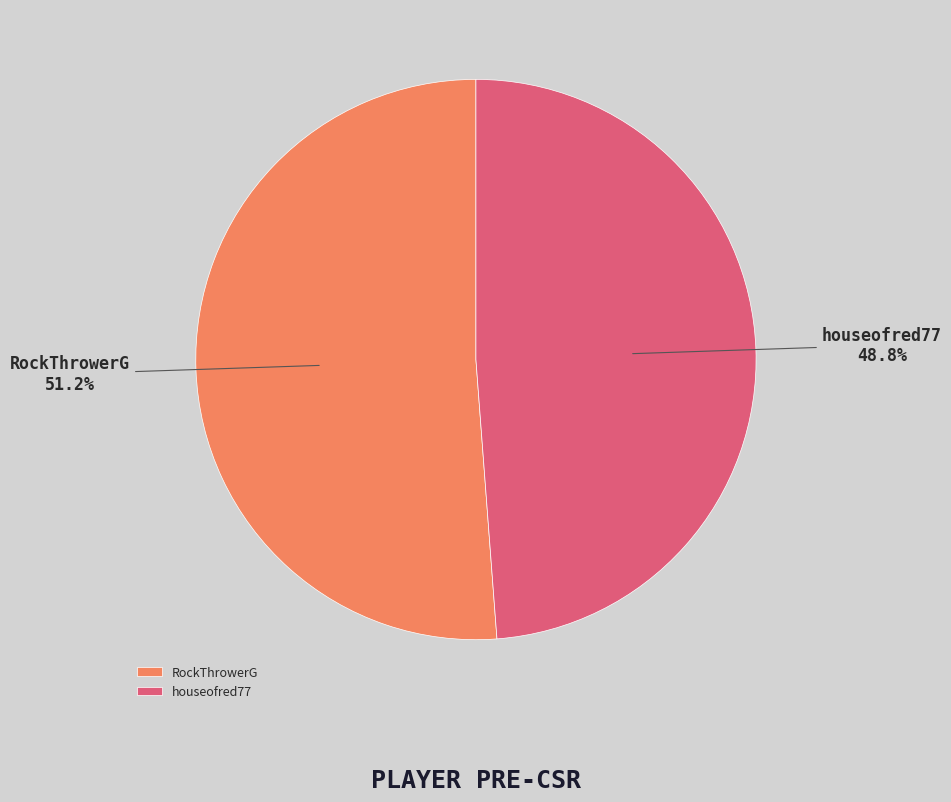

To the nearest percent, what is the difference between the largest and smallest slice percentages?

2%